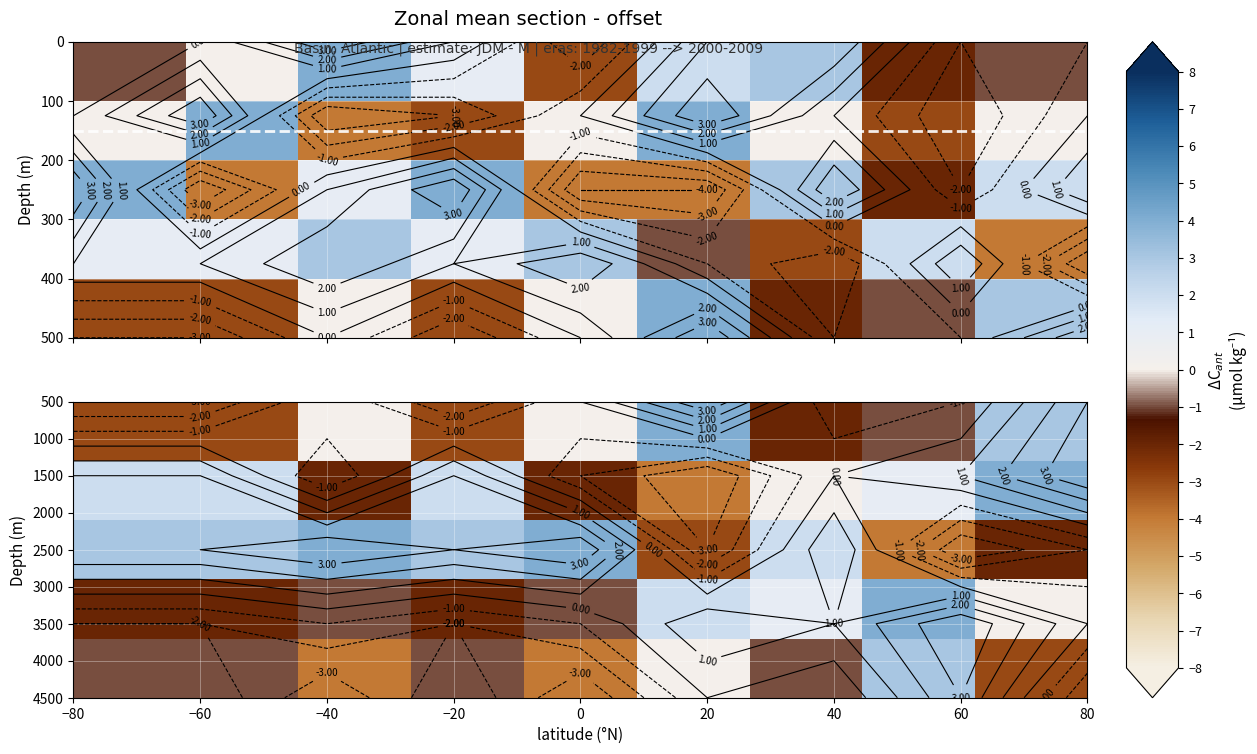

What is the minimum value shown in the chart?

-4